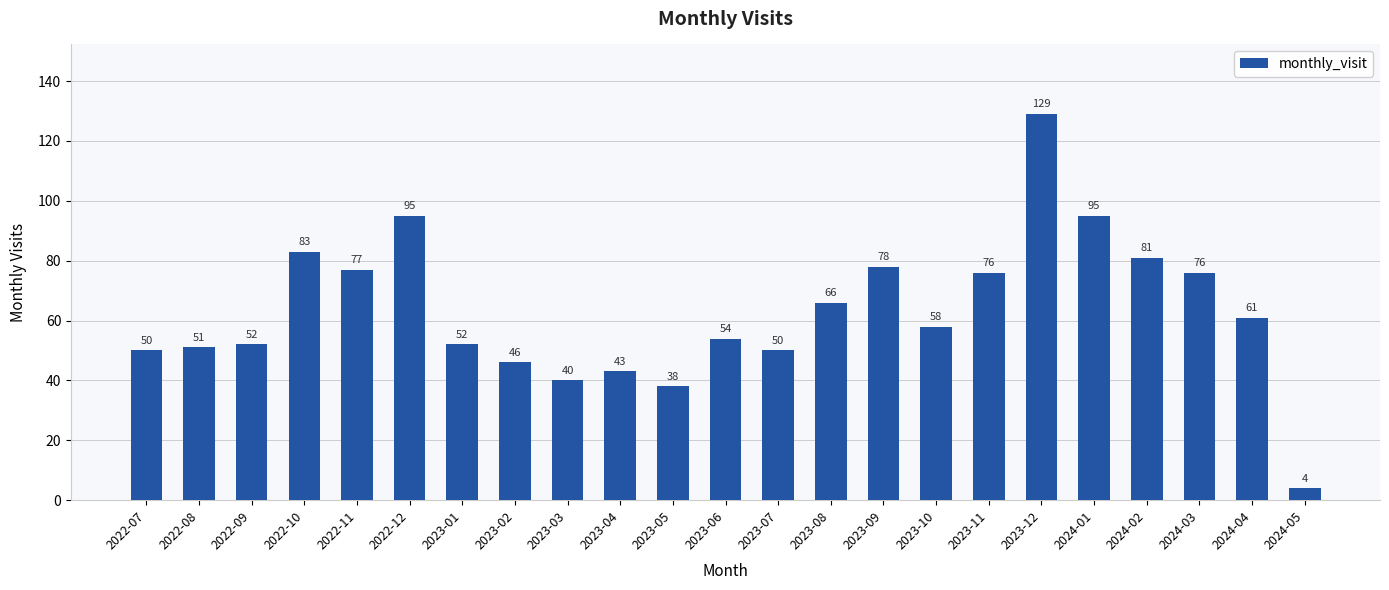

The chart shows a value of 40 at 2023-03. True or false?

True